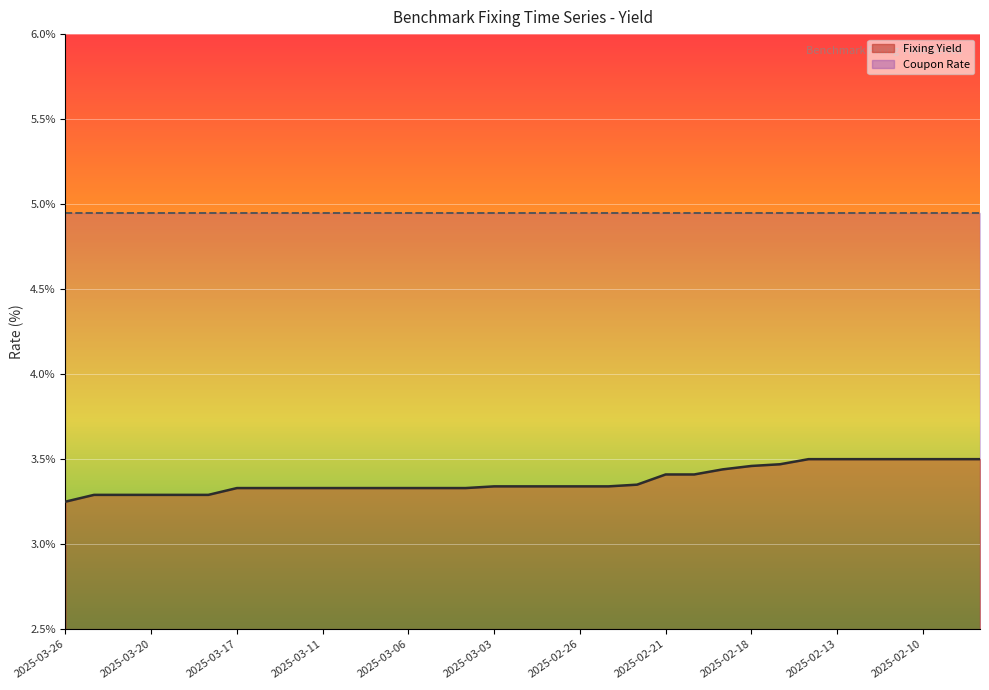

Rank the categories by value from highest to lowest.

2025-02-14, 2025-02-13, 2025-02-12, 2025-02-11, 2025-02-10, 2025-02-07, 2025-02-06, 2025-02-17, 2025-02-18, 2025-02-19, 2025-02-21, 2025-02-20, 2025-02-24, 2025-03-03, 2025-02-28, 2025-02-27, 2025-02-26, 2025-02-25, 2025-03-17, 2025-03-13, 2025-03-12, 2025-03-11, 2025-03-10, 2025-03-07, 2025-03-06, 2025-03-05, 2025-03-04, 2025-03-25, 2025-03-21, 2025-03-20, 2025-03-19, 2025-03-18, 2025-03-26